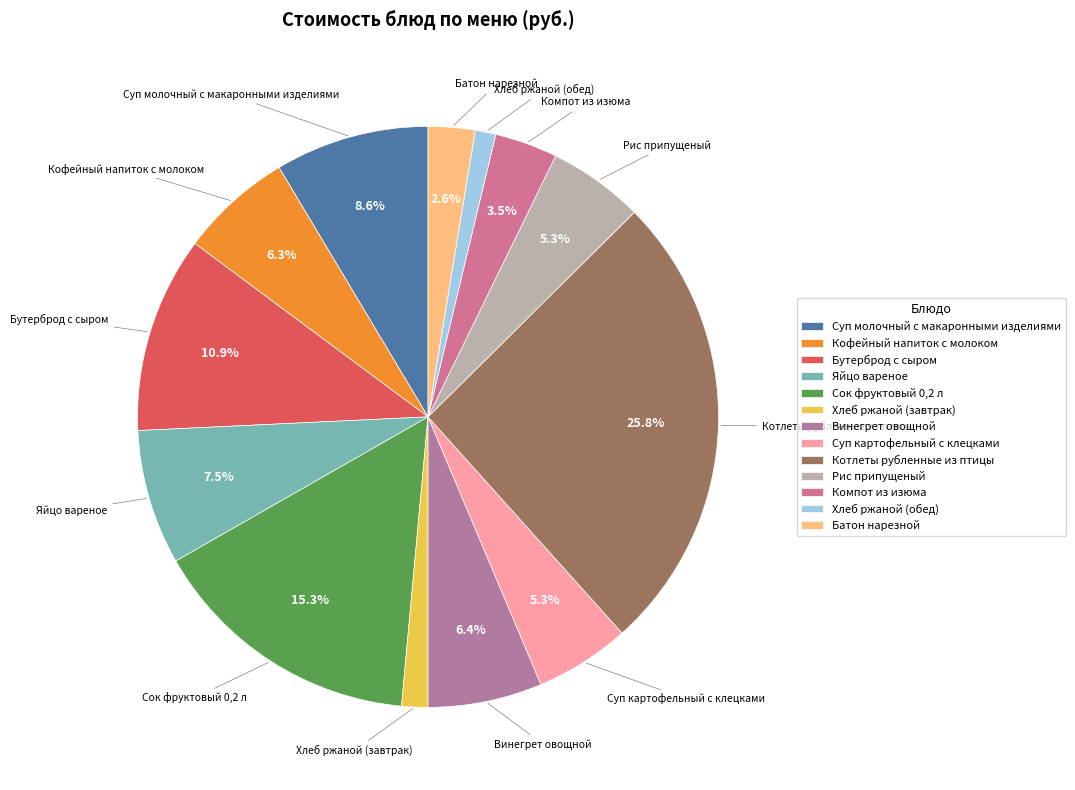

To the nearest percent, what percentage of the pie is Суп картофельный с клецками?

5%